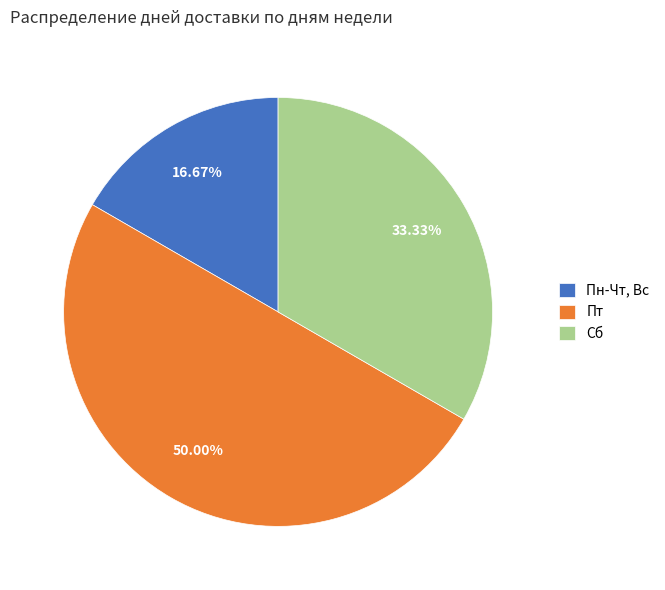

Between Пт and Пн-Чт, Вс, which is larger?

Пт